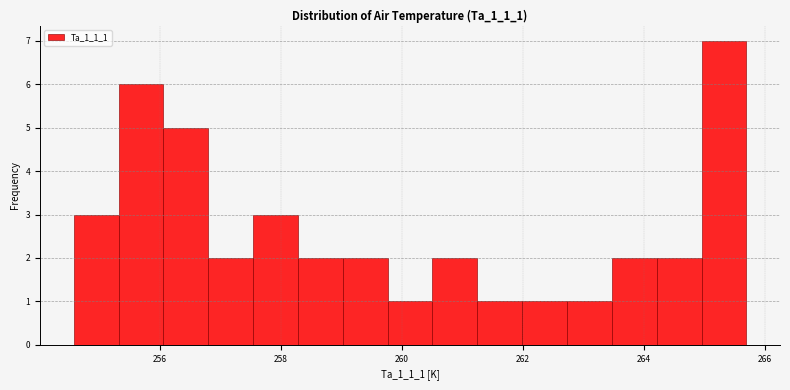

Read against the x-axis, roughly where is the centre of the tallest bar?

265.4